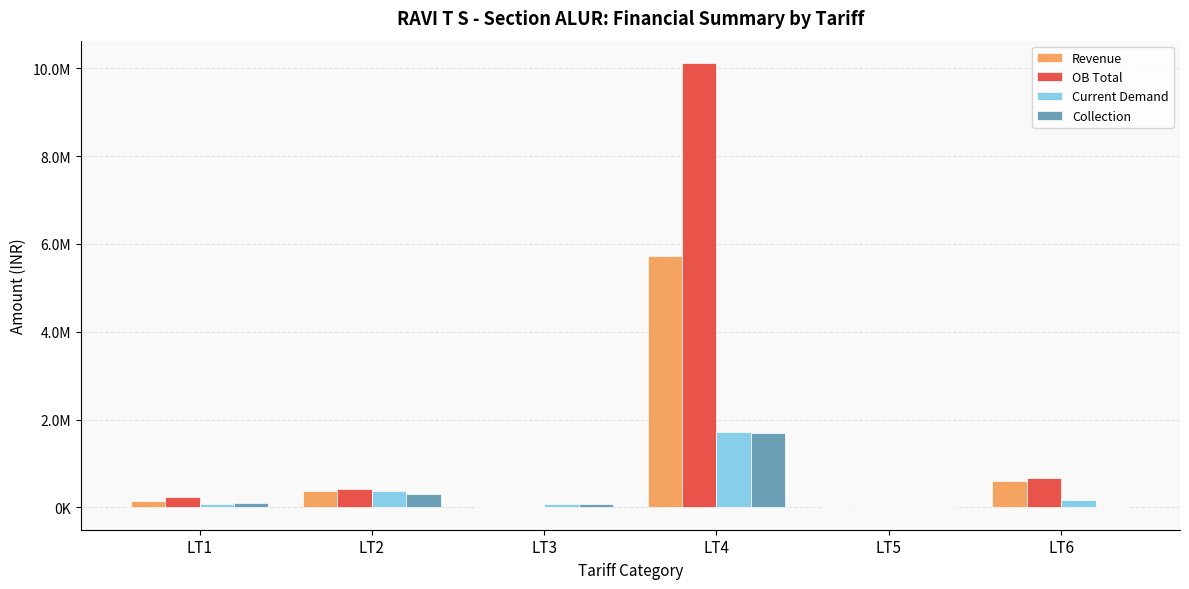

Is the value of OB Total at LT2 greater than the value of Collection at LT2?

Yes